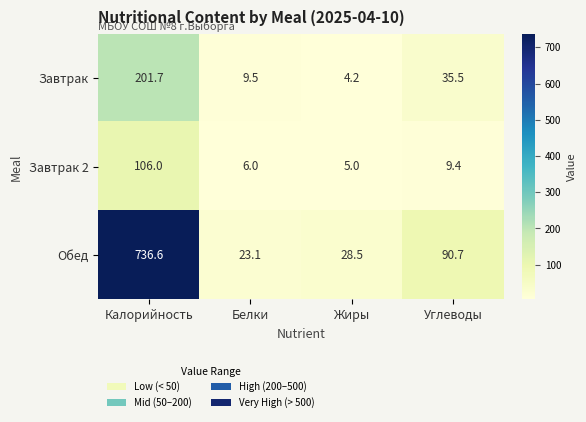

Between Калорийность and Белки, which series saw the biggest shift?

Обед